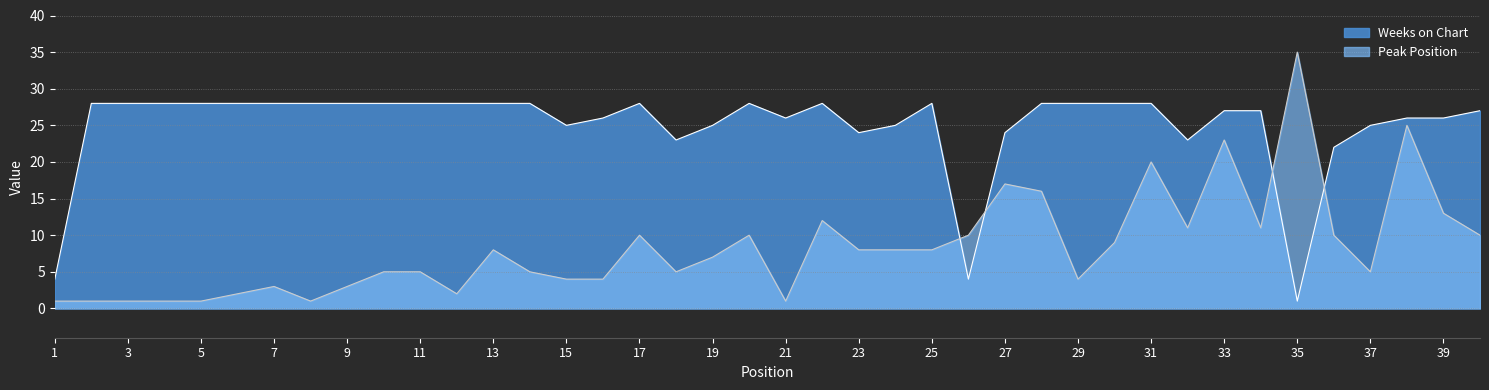

List the series in order of their peak value, lowest first.

Weeks on Chart, Peak Position